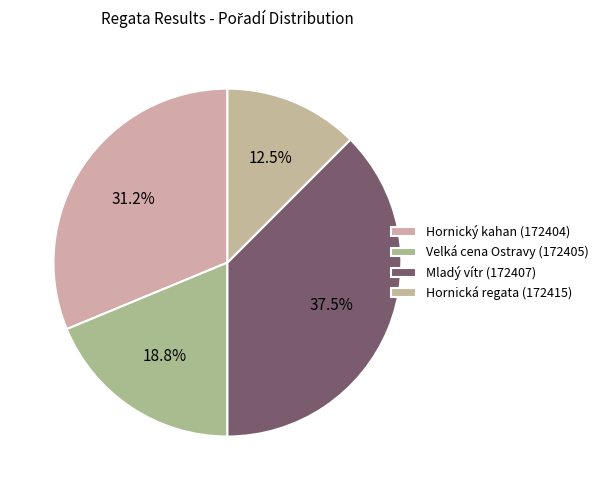

Count the number of slices in the pie.

4